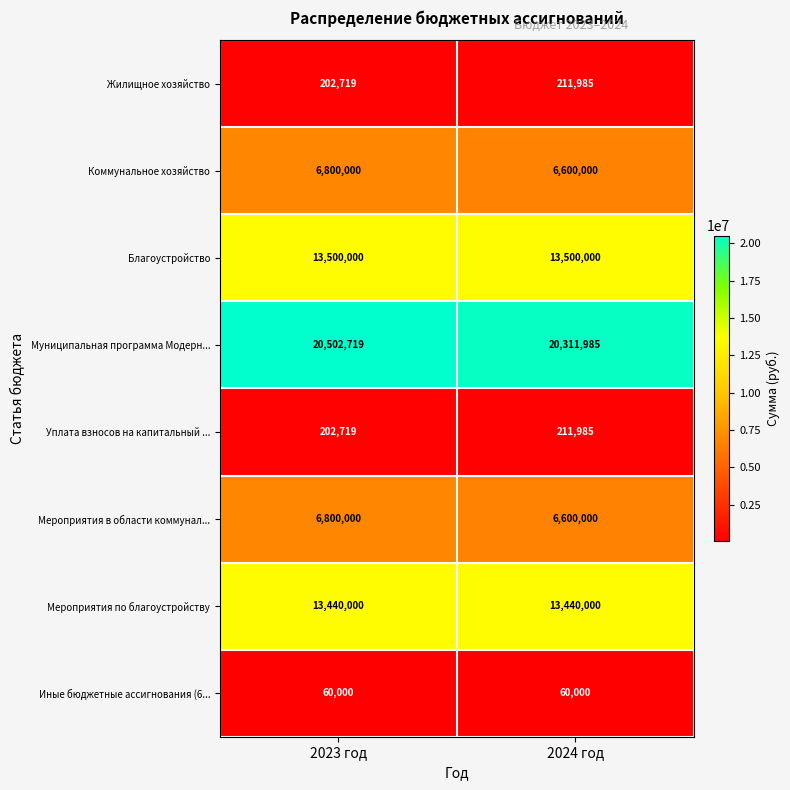

What is the difference between the highest and lowest values at 2023 год?

20442719